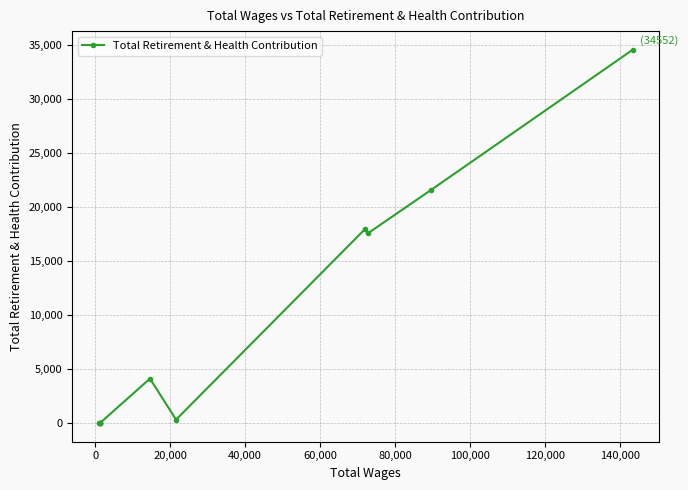

Between 0 and 60,000, which is larger?

60,000